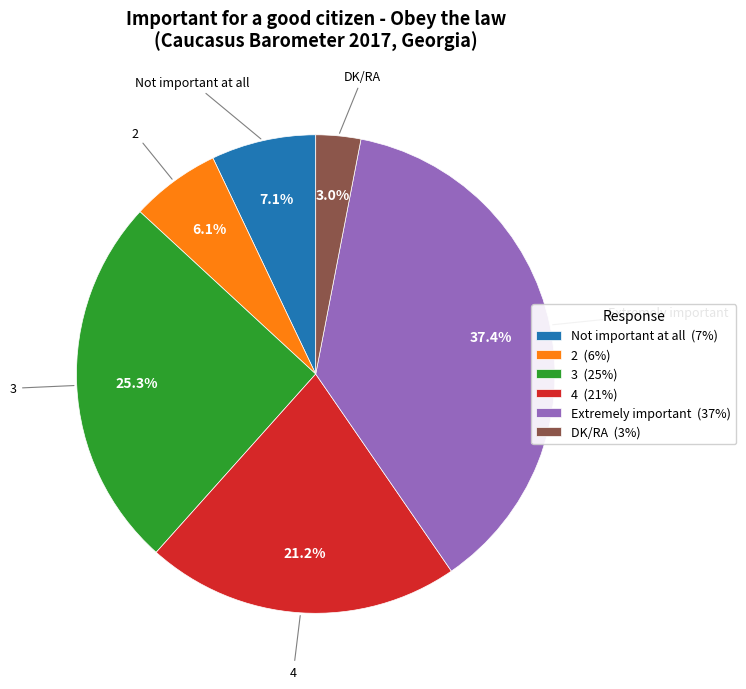

What percentage is the Not important at all slice, to the nearest percent?

7%